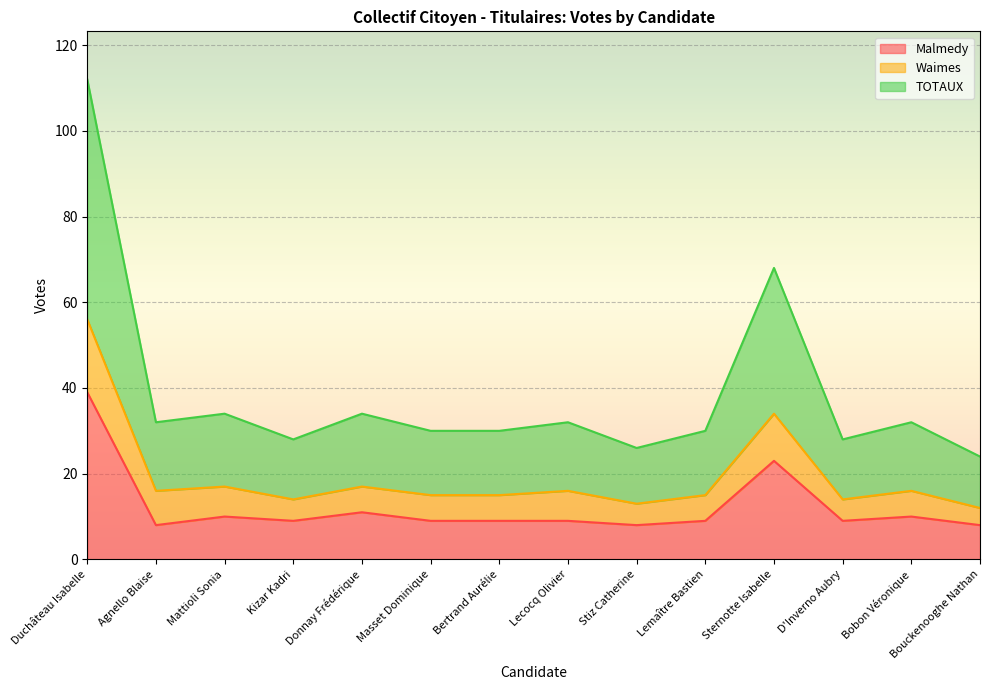

True or false: Malmedy has a value of 11 at Donnay Frédérique.

True